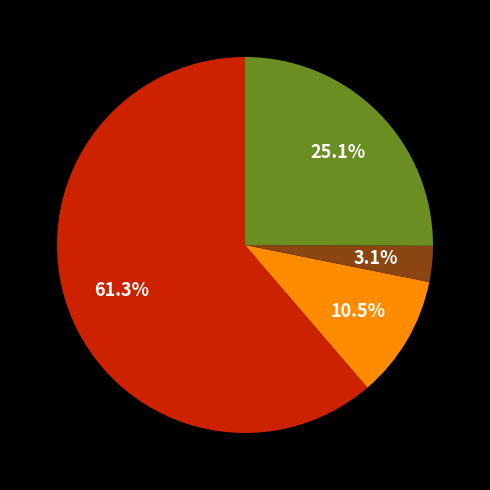

Does any single category account for the majority?

Yes